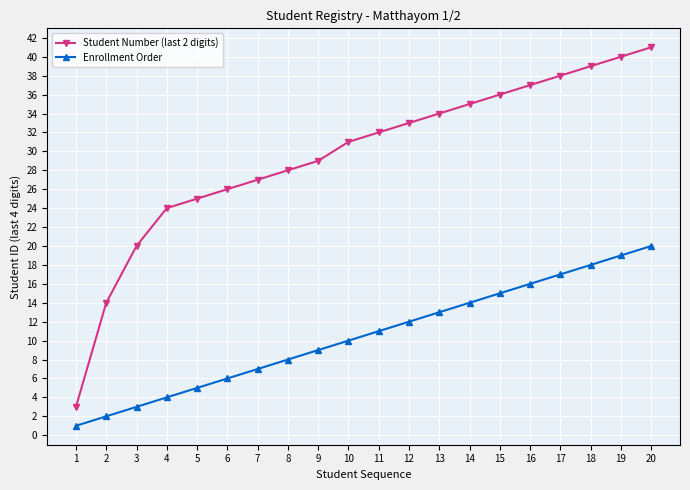

Reading left to right, transcribe all the data shown in this chart.

Student Number (last 2 digits): 1=3	2=14	3=20	4=24	5=25	6=26	7=27	8=28	9=29	10=31	11=32	12=33	13=34	14=35	15=36	16=37	17=38	18=39	19=40	20=41
Enrollment Order: 1=1	2=2	3=3	4=4	5=5	6=6	7=7	8=8	9=9	10=10	11=11	12=12	13=13	14=14	15=15	16=16	17=17	18=18	19=19	20=20